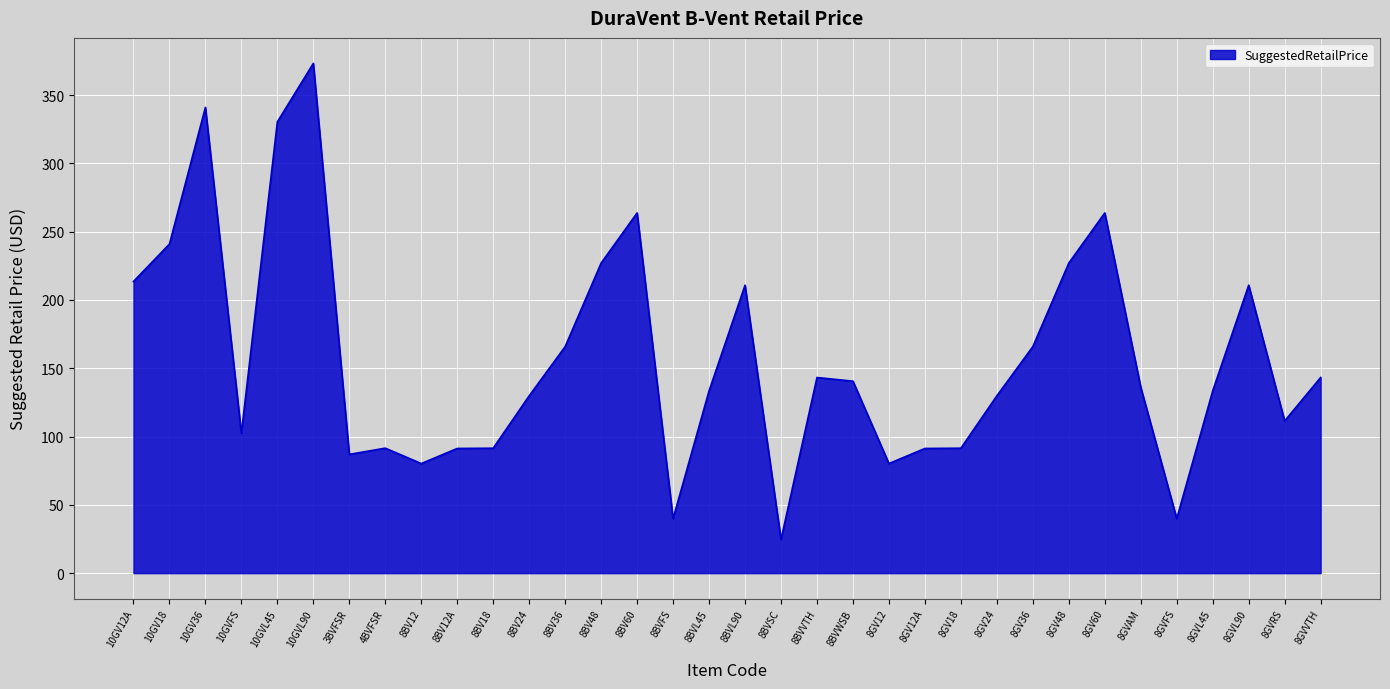

How many lines are shown in the chart?

1